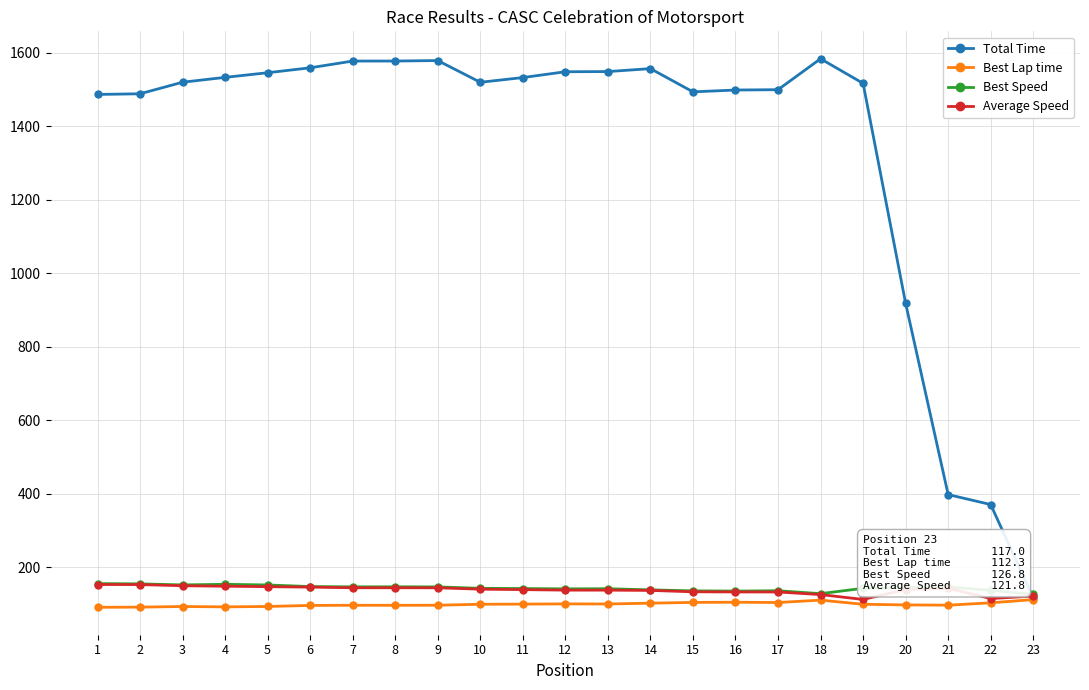

True or false: Best Speed has more than 1 interior local peaks.

True